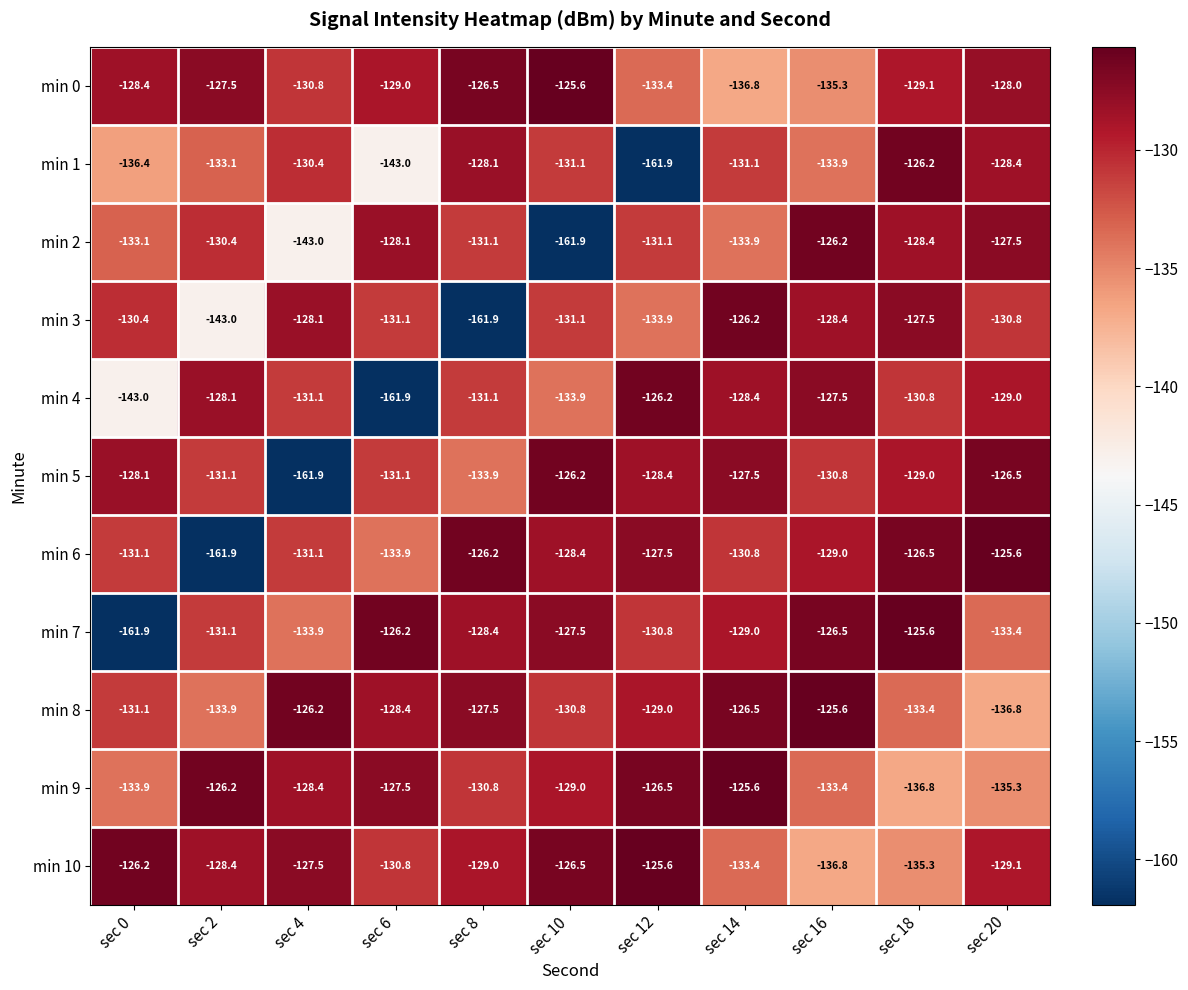

What is the maximum value shown in the chart?

-125.6